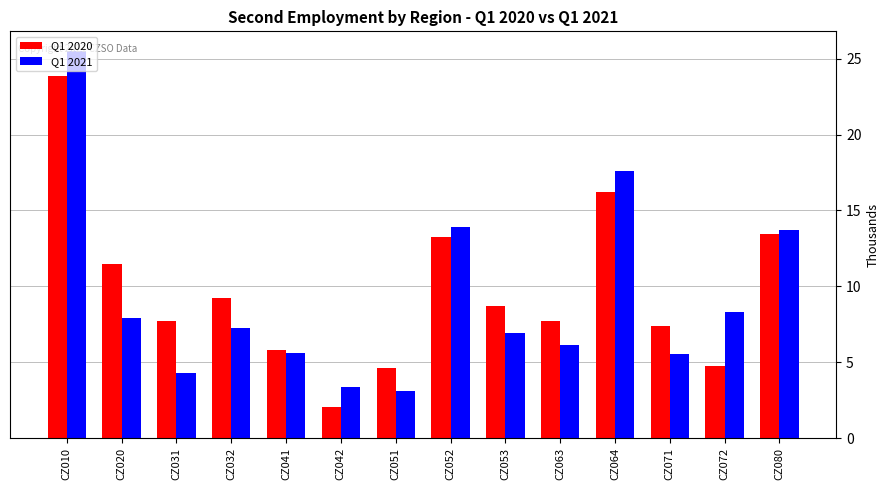

What are all the series names shown in the legend?

Q1 2020, Q1 2021